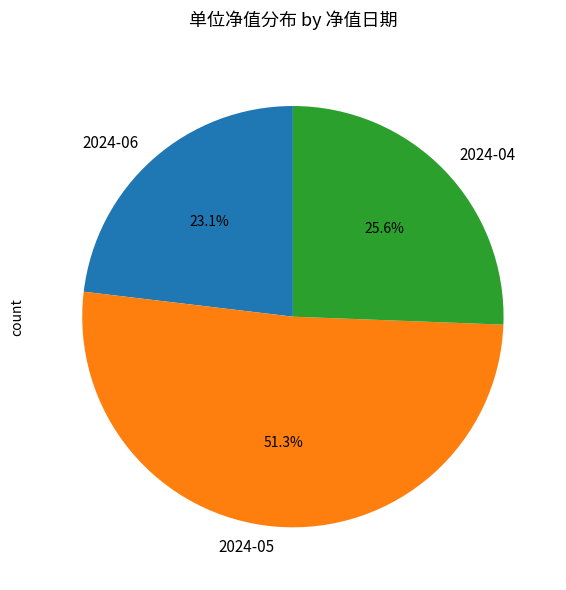

Which has a higher value, 2024-05 or 2024-06?

2024-05